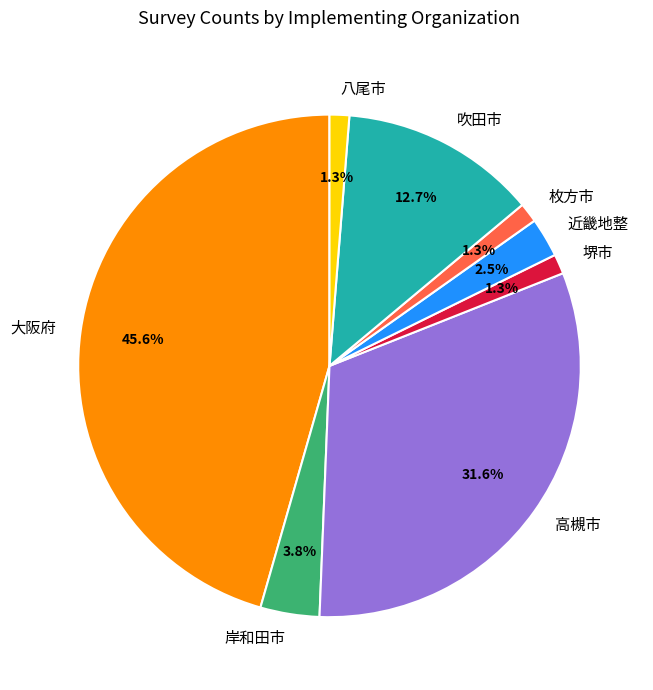

Which category has the biggest portion of the pie?

大阪府